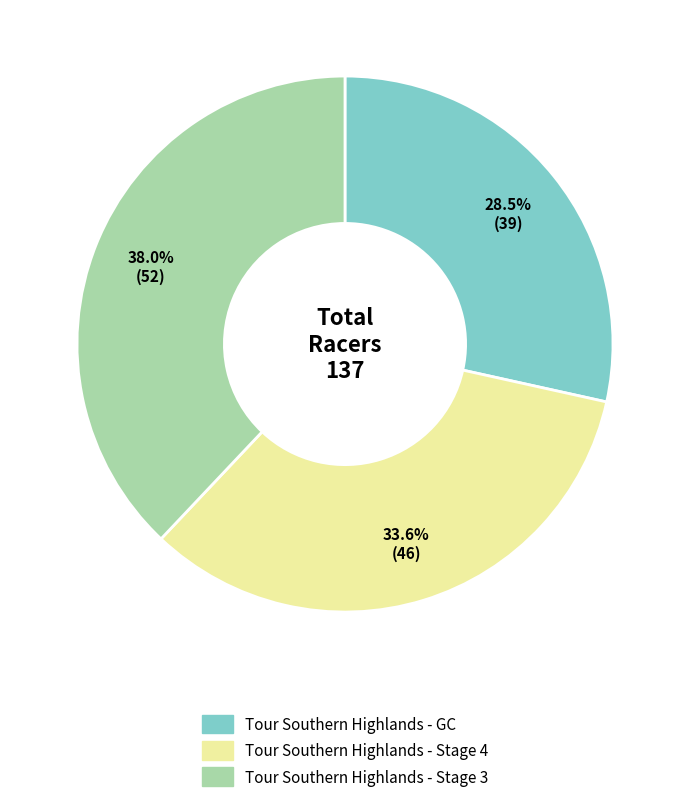

Is there a majority slice in this chart?

No